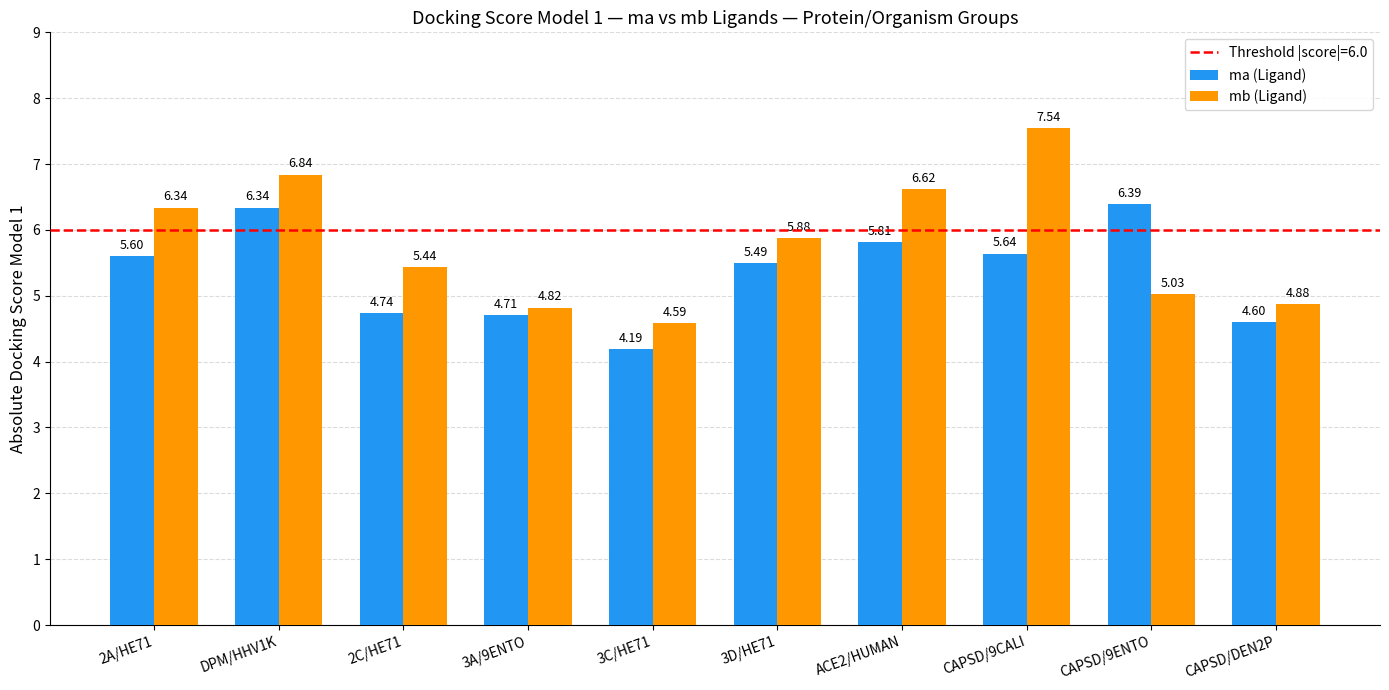

At which label is ma (Ligand) closest to 5?

2C/HE71